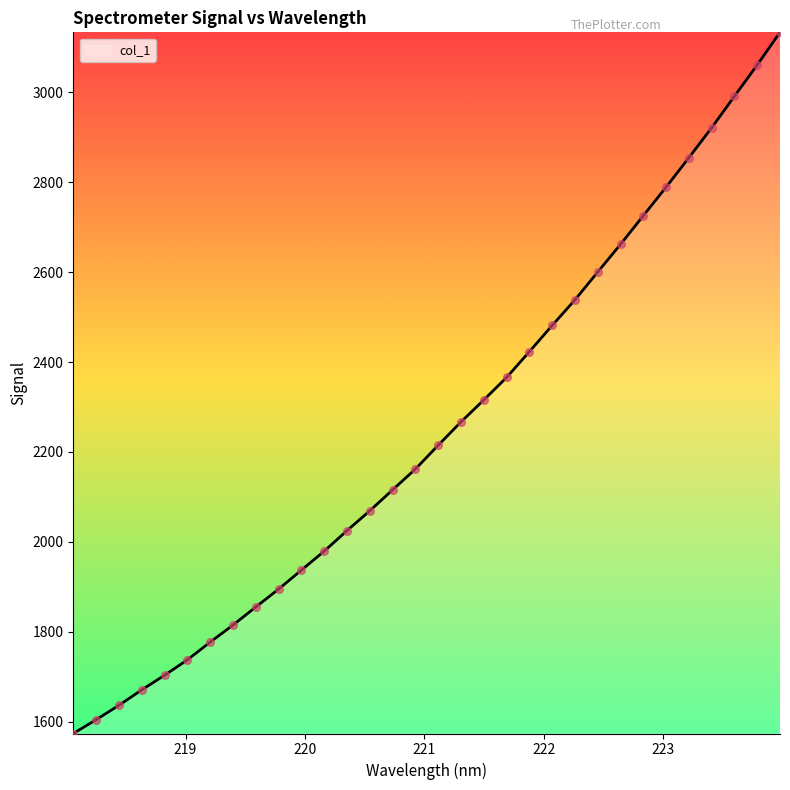

What is the difference between the maximum and minimum values?

1560.4